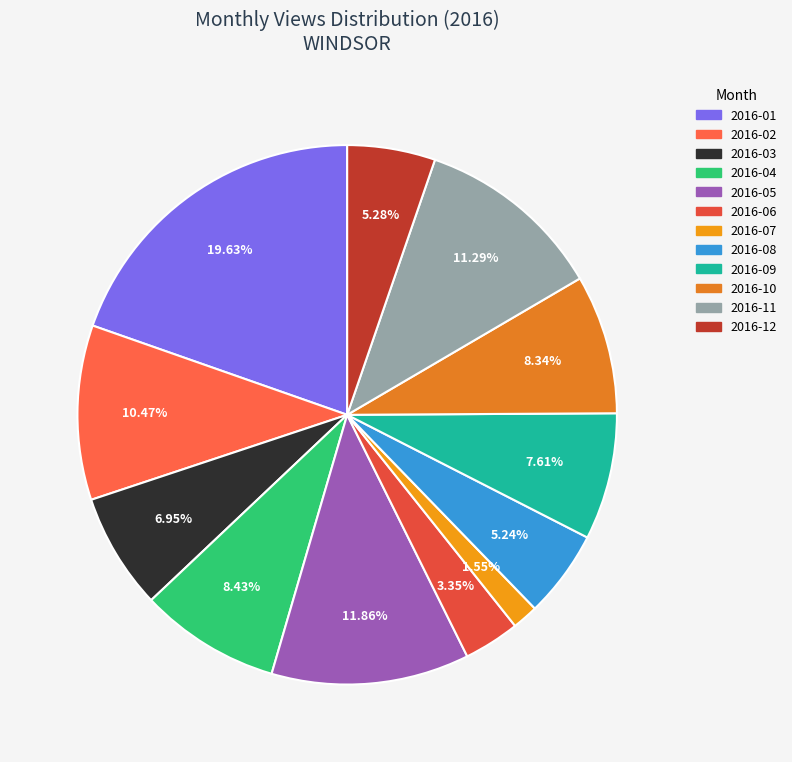

Which category has the biggest portion of the pie?

2016-01